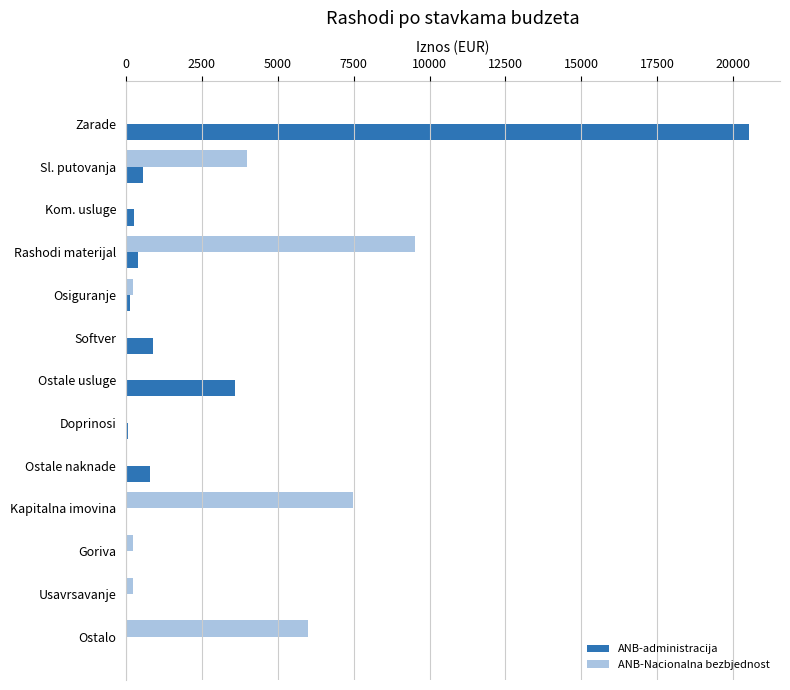

At which category is the sum across all series the highest?

Zarade